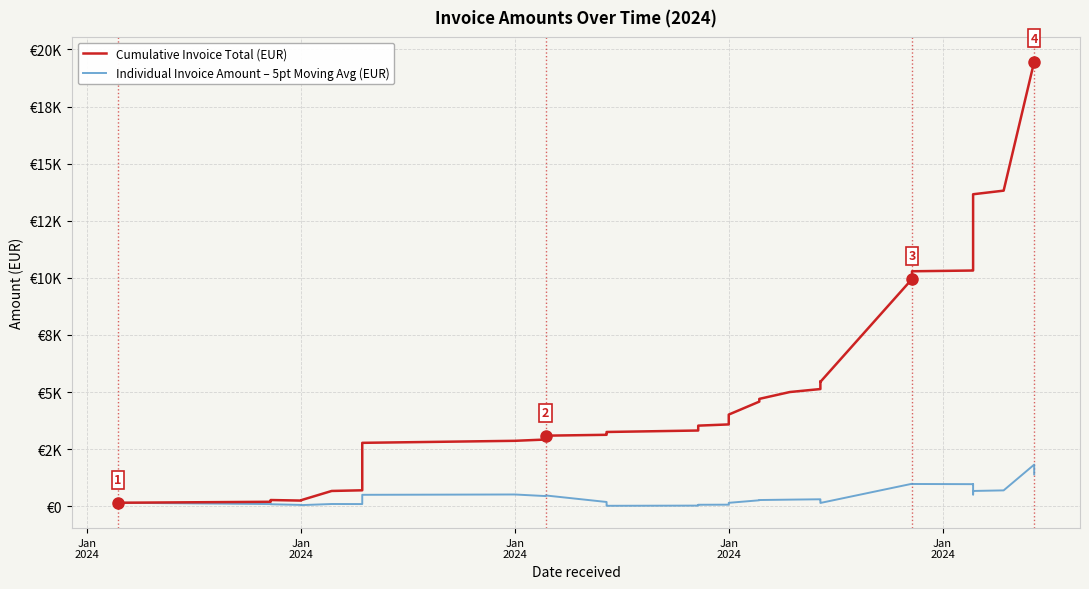

How many values in the Individual Invoice Amount – 5pt Moving Avg (EUR) series are below 275?

20